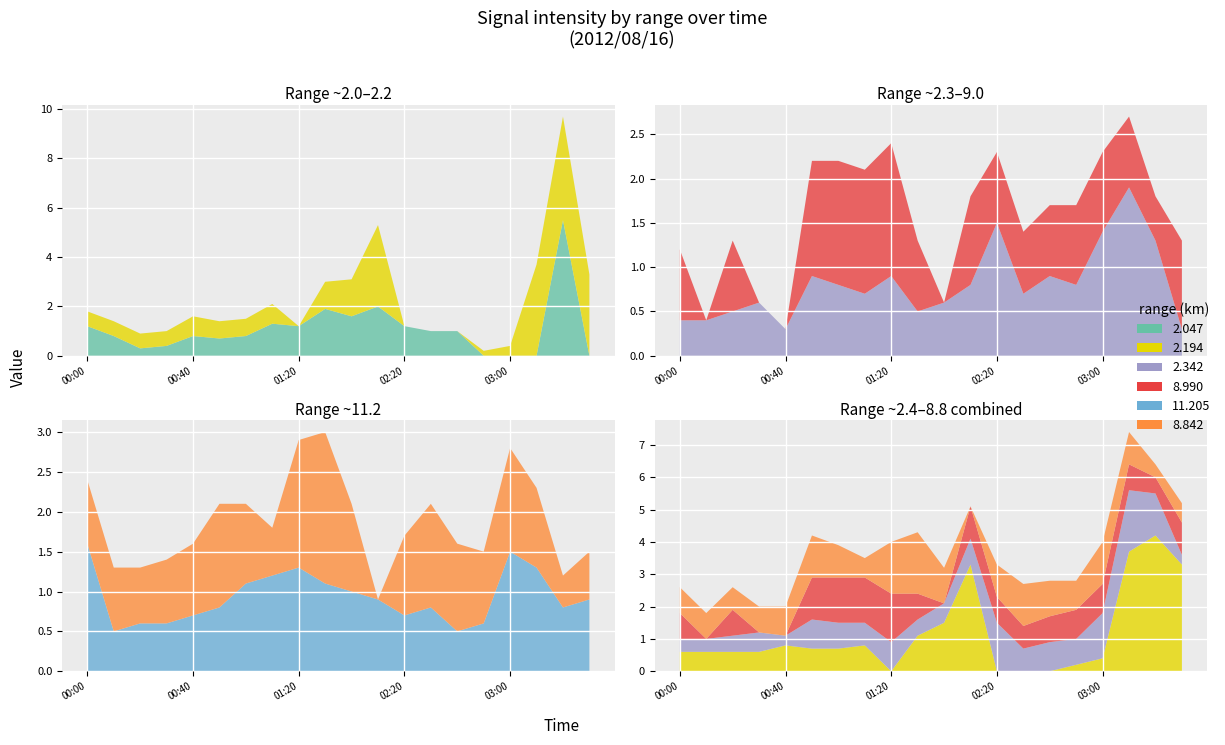

Reading right to left, transcribe all the data shown in this chart.

2.047: 2012/08/16 03:30=0.0	2012/08/16 03:20=5.5	2012/08/16 03:10=0.0	2012/08/16 03:00=0.0	2012/08/16 02:50=0.0	2012/08/16 02:40=1.0	2012/08/16 02:30=1.0	2012/08/16 02:20=1.2	2012/08/16 02:10=2.0	2012/08/16 02:00=1.6	2012/08/16 01:50=1.9	2012/08/16 01:20=1.2	2012/08/16 01:10=1.3	2012/08/16 01:00=0.8	2012/08/16 00:50=0.7	2012/08/16 00:40=0.8	2012/08/16 00:30=0.4	2012/08/16 00:20=0.3	2012/08/16 00:10=0.8	2012/08/16 00:00=1.2
2.194: 2012/08/16 03:30=3.3	2012/08/16 03:20=4.2	2012/08/16 03:10=3.7	2012/08/16 03:00=0.4	2012/08/16 02:50=0.2	2012/08/16 02:40=0.0	2012/08/16 02:30=0.0	2012/08/16 02:20=0.0	2012/08/16 02:10=3.3	2012/08/16 02:00=1.5	2012/08/16 01:50=1.1	2012/08/16 01:20=0.0	2012/08/16 01:10=0.8	2012/08/16 01:00=0.7	2012/08/16 00:50=0.7	2012/08/16 00:40=0.8	2012/08/16 00:30=0.6	2012/08/16 00:20=0.6	2012/08/16 00:10=0.6	2012/08/16 00:00=0.6
2.342: 2012/08/16 03:30=0.3	2012/08/16 03:20=1.3	2012/08/16 03:10=1.9	2012/08/16 03:00=1.4	2012/08/16 02:50=0.8	2012/08/16 02:40=0.9	2012/08/16 02:30=0.7	2012/08/16 02:20=1.5	2012/08/16 02:10=0.8	2012/08/16 02:00=0.6	2012/08/16 01:50=0.5	2012/08/16 01:20=0.9	2012/08/16 01:10=0.7	2012/08/16 01:00=0.8	2012/08/16 00:50=0.9	2012/08/16 00:40=0.3	2012/08/16 00:30=0.6	2012/08/16 00:20=0.5	2012/08/16 00:10=0.4	2012/08/16 00:00=0.4
8.990: 2012/08/16 03:30=1.0	2012/08/16 03:20=0.5	2012/08/16 03:10=0.8	2012/08/16 03:00=0.9	2012/08/16 02:50=0.9	2012/08/16 02:40=0.8	2012/08/16 02:30=0.7	2012/08/16 02:20=0.8	2012/08/16 02:10=1.0	2012/08/16 02:00=0.0	2012/08/16 01:50=0.8	2012/08/16 01:20=1.5	2012/08/16 01:10=1.4	2012/08/16 01:00=1.4	2012/08/16 00:50=1.3	2012/08/16 00:40=0.0	2012/08/16 00:30=0.0	2012/08/16 00:20=0.8	2012/08/16 00:10=0.0	2012/08/16 00:00=0.8
11.205: 2012/08/16 03:30=0.9	2012/08/16 03:20=0.8	2012/08/16 03:10=1.3	2012/08/16 03:00=1.5	2012/08/16 02:50=0.6	2012/08/16 02:40=0.5	2012/08/16 02:30=0.8	2012/08/16 02:20=0.7	2012/08/16 02:10=0.9	2012/08/16 02:00=1.0	2012/08/16 01:50=1.1	2012/08/16 01:20=1.3	2012/08/16 01:10=1.2	2012/08/16 01:00=1.1	2012/08/16 00:50=0.8	2012/08/16 00:40=0.7	2012/08/16 00:30=0.6	2012/08/16 00:20=0.6	2012/08/16 00:10=0.5	2012/08/16 00:00=1.6
8.842: 2012/08/16 03:30=0.6	2012/08/16 03:20=0.4	2012/08/16 03:10=1.0	2012/08/16 03:00=1.3	2012/08/16 02:50=0.9	2012/08/16 02:40=1.1	2012/08/16 02:30=1.3	2012/08/16 02:20=1.0	2012/08/16 02:10=0.0	2012/08/16 02:00=1.1	2012/08/16 01:50=1.9	2012/08/16 01:20=1.6	2012/08/16 01:10=0.6	2012/08/16 01:00=1.0	2012/08/16 00:50=1.3	2012/08/16 00:40=0.9	2012/08/16 00:30=0.8	2012/08/16 00:20=0.7	2012/08/16 00:10=0.8	2012/08/16 00:00=0.8